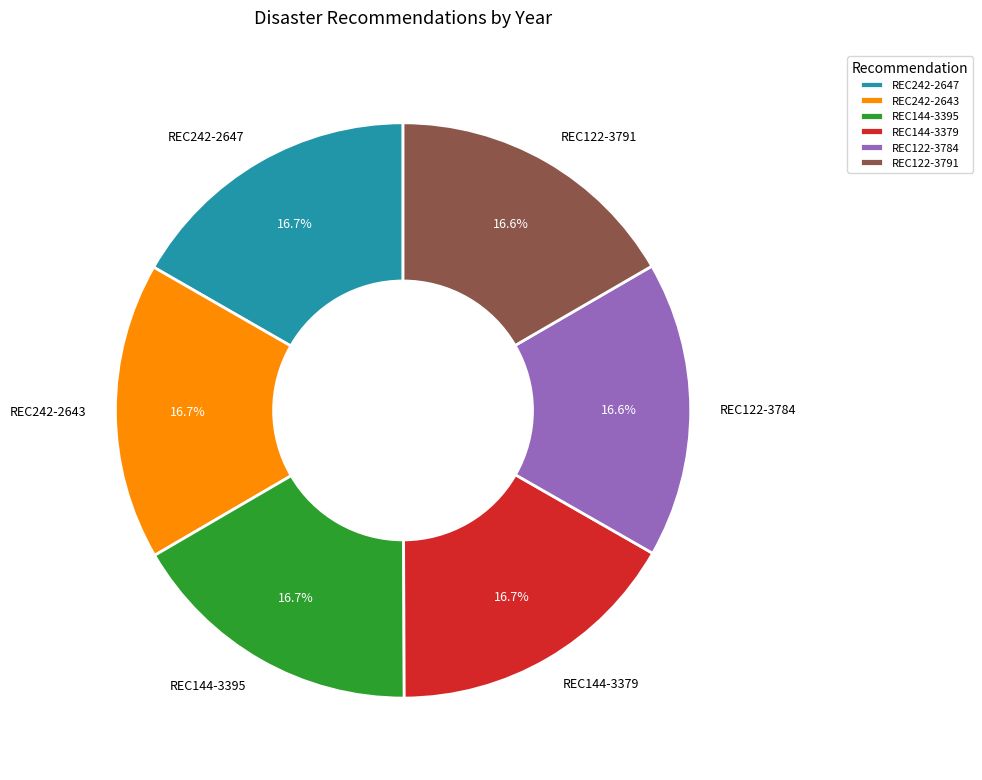

What percentage is the REC144-3379 slice, to the nearest percent?

17%